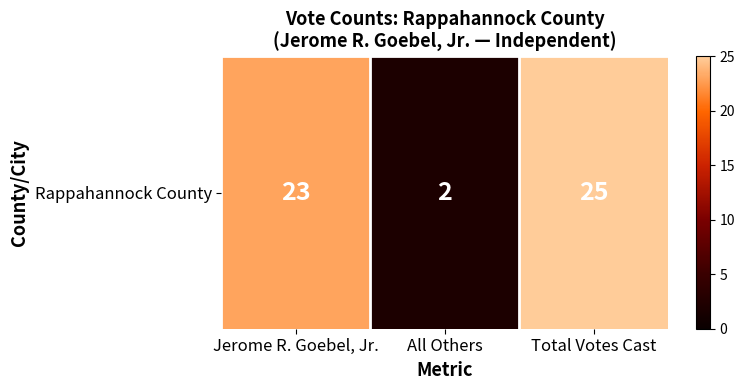

The value at Total Votes Cast is 17. True or false?

False